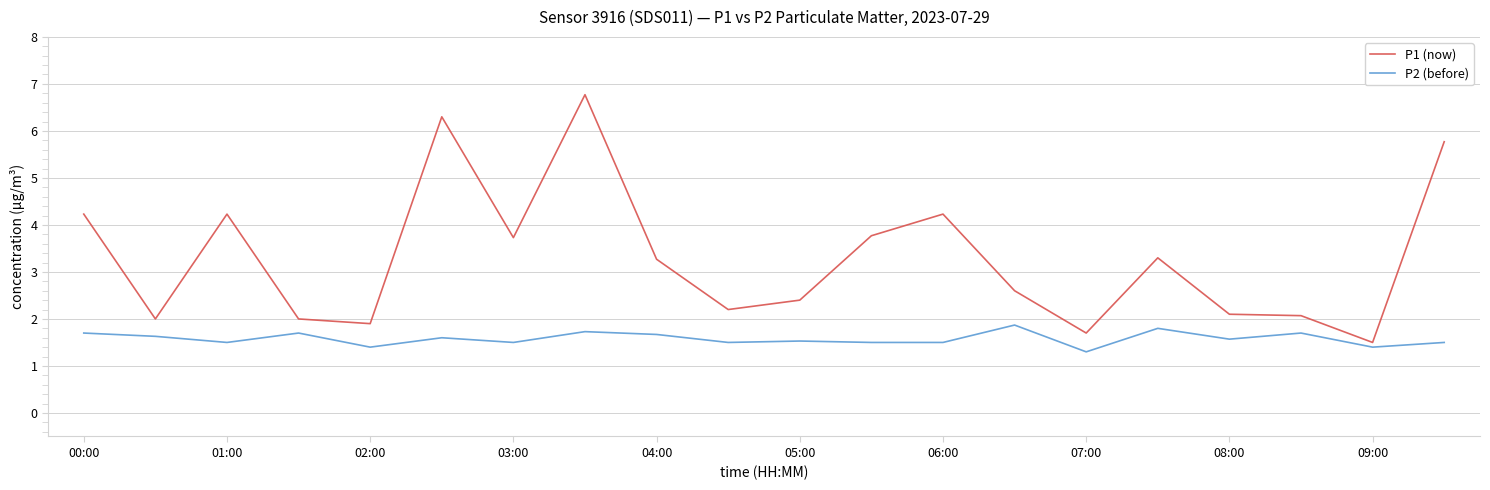

What is the lowest value of the P2 (before) series?

1.3